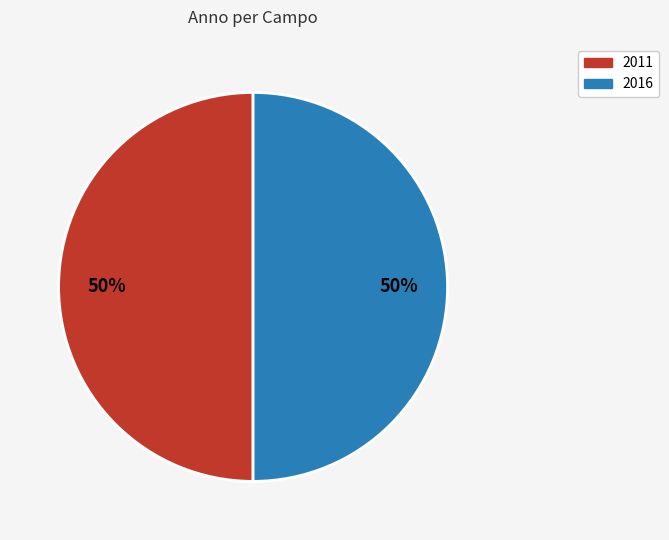

Approximately how many times larger is the value at 2011 compared to 2016?

1.0